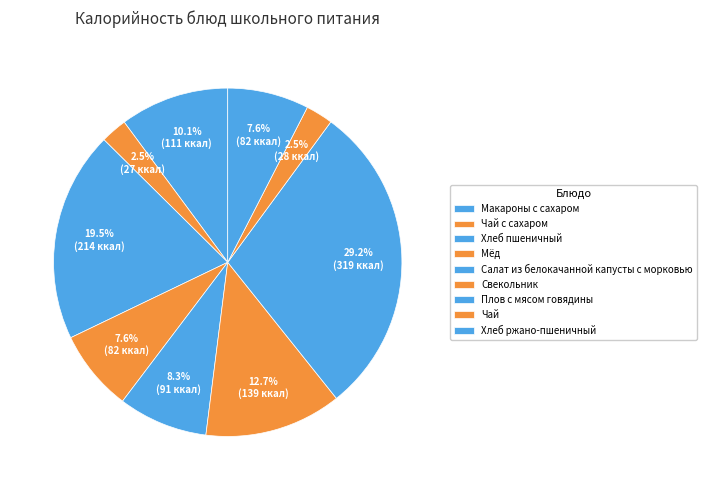

Which slice is the smallest?

Чай с сахаром